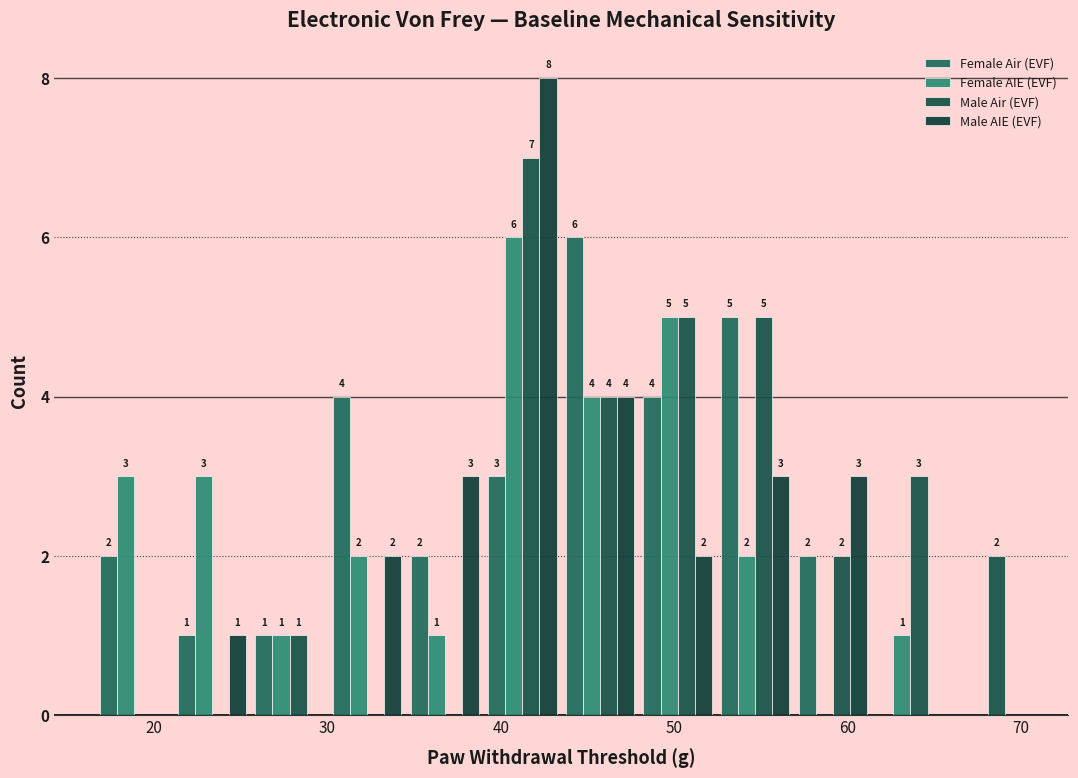

In the Female Air (EVF) series, which range on the x-axis has the tallest bar?

43 to 48